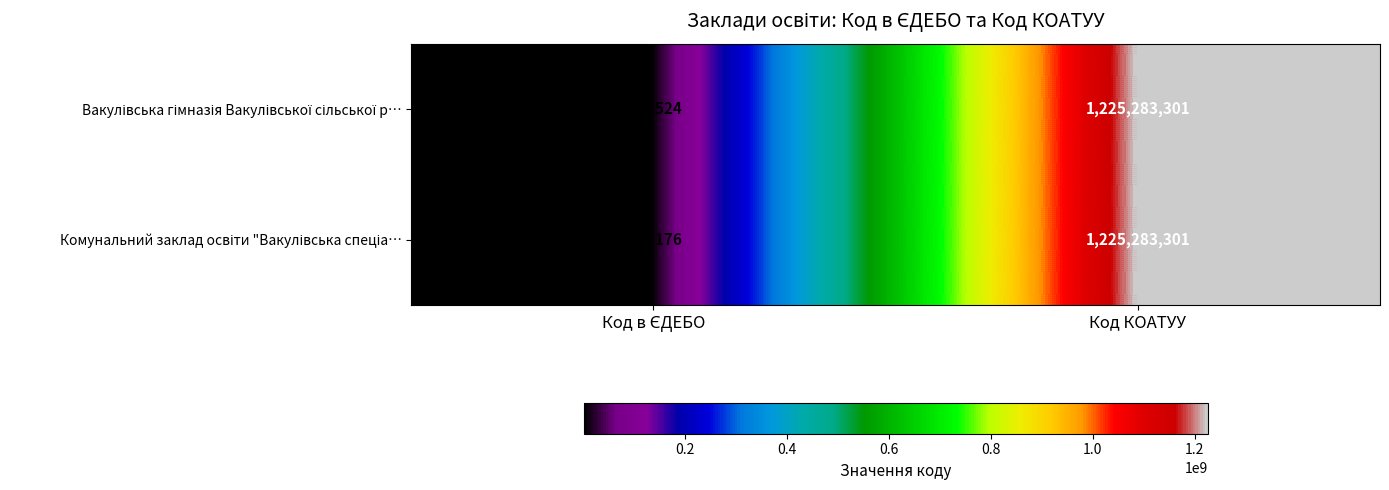

List the series in order of their overall mean, lowest first.

Комунальний заклад освіти "Вакулівська спеціа…, Вакулівська гімназія Вакулівської сільської р…